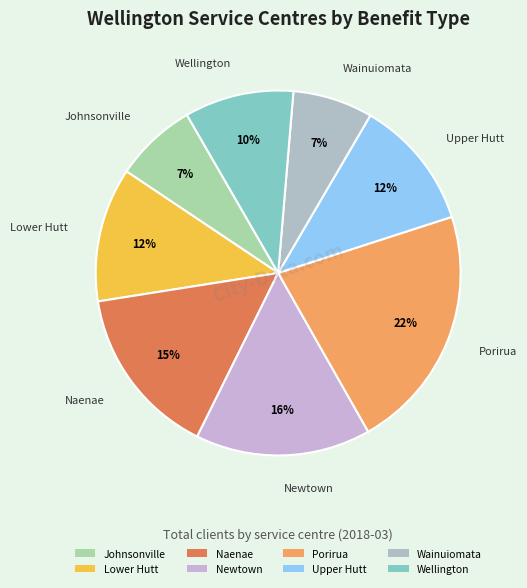

What percentage is the Newtown slice, to the nearest percent?

16%